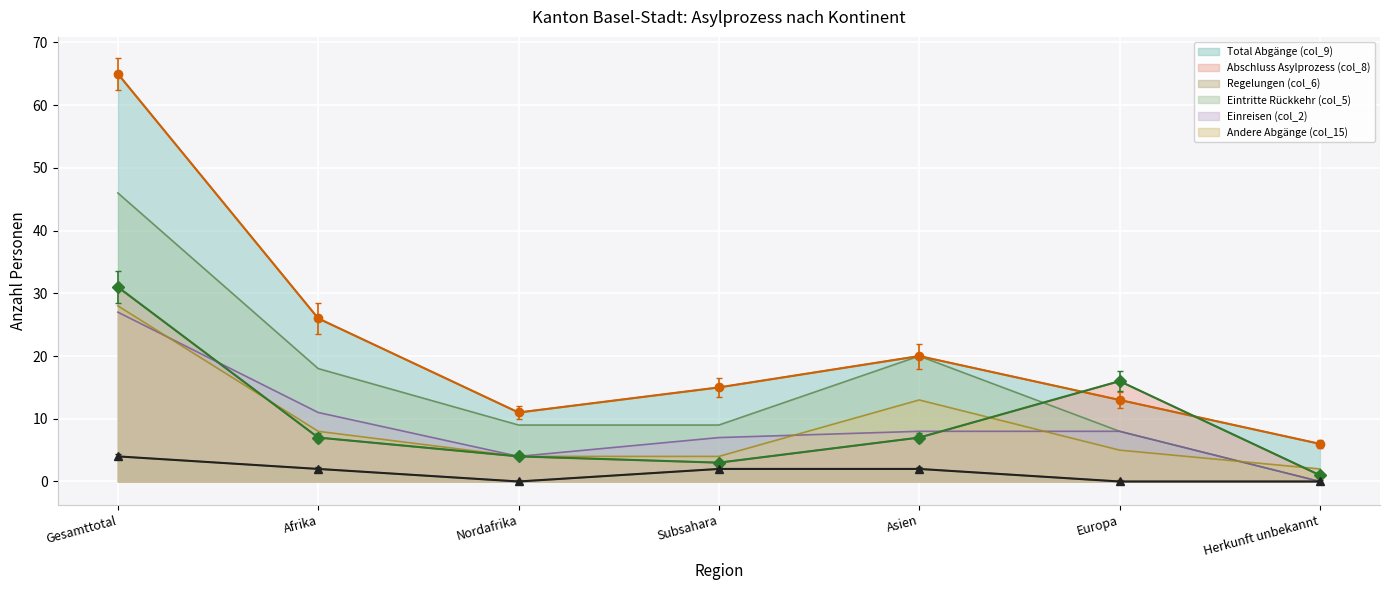

Is it true that Total Abgänge (col_9) (line) equals 4 at Europa?

False